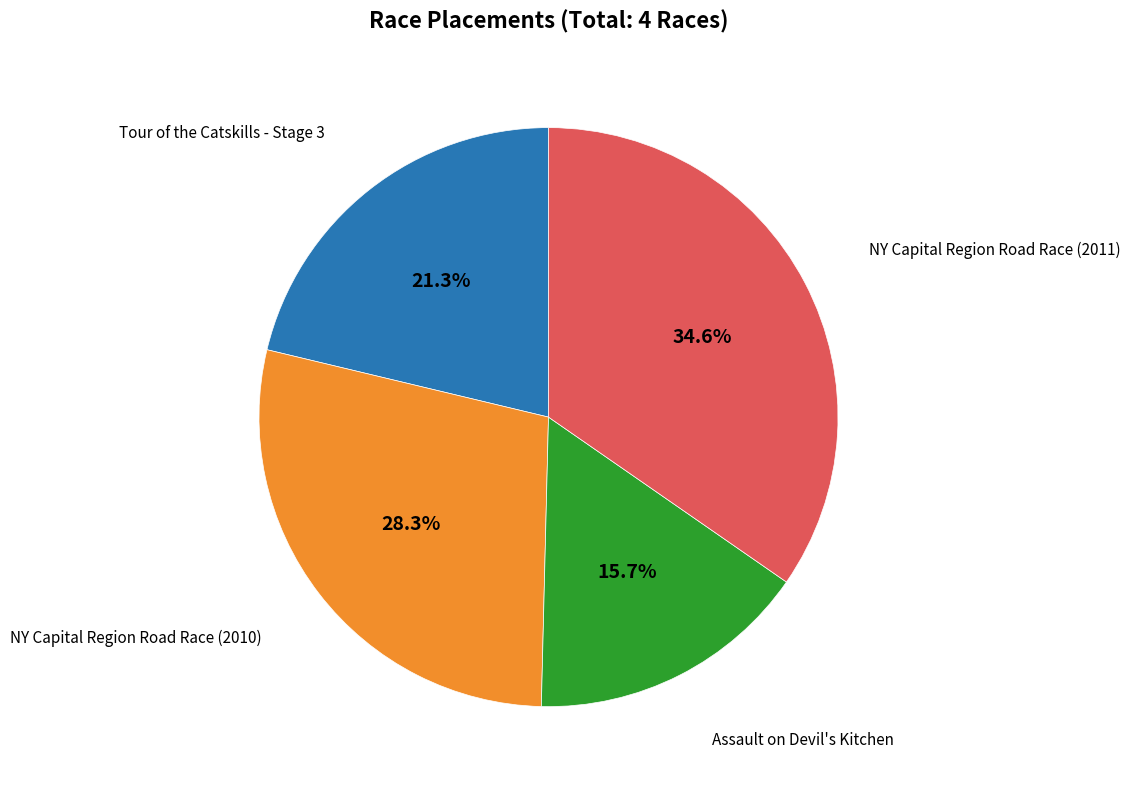

Is there a majority slice in this chart?

No